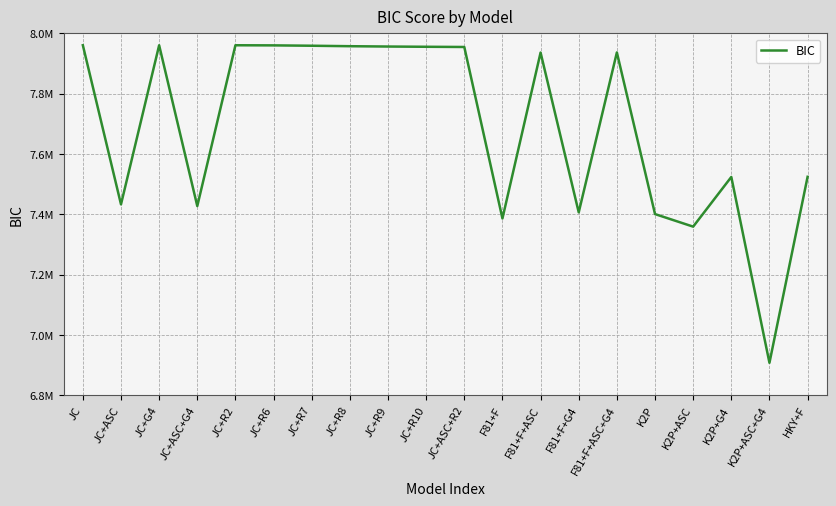

Does the chart have visible grid lines?

Yes